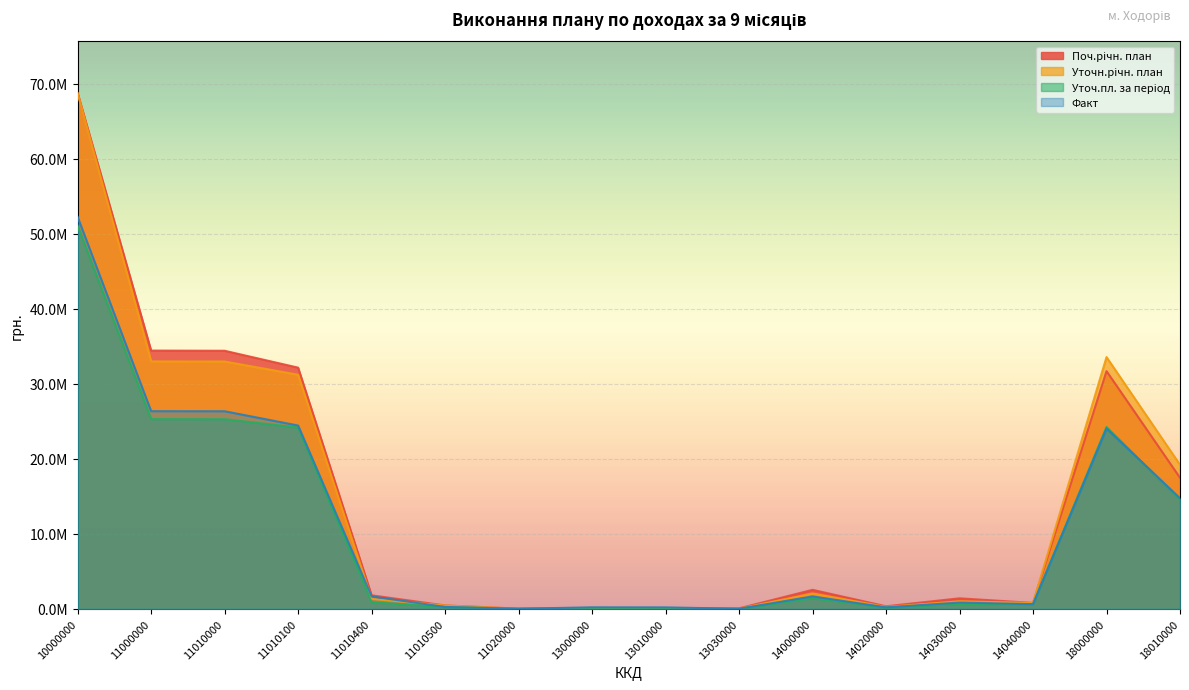

Which series has the largest total across all categories?

Поч.річн. план